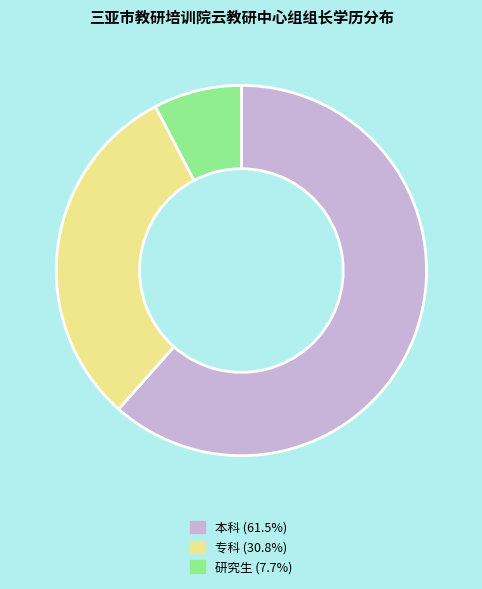

How many segments does this pie chart have?

3